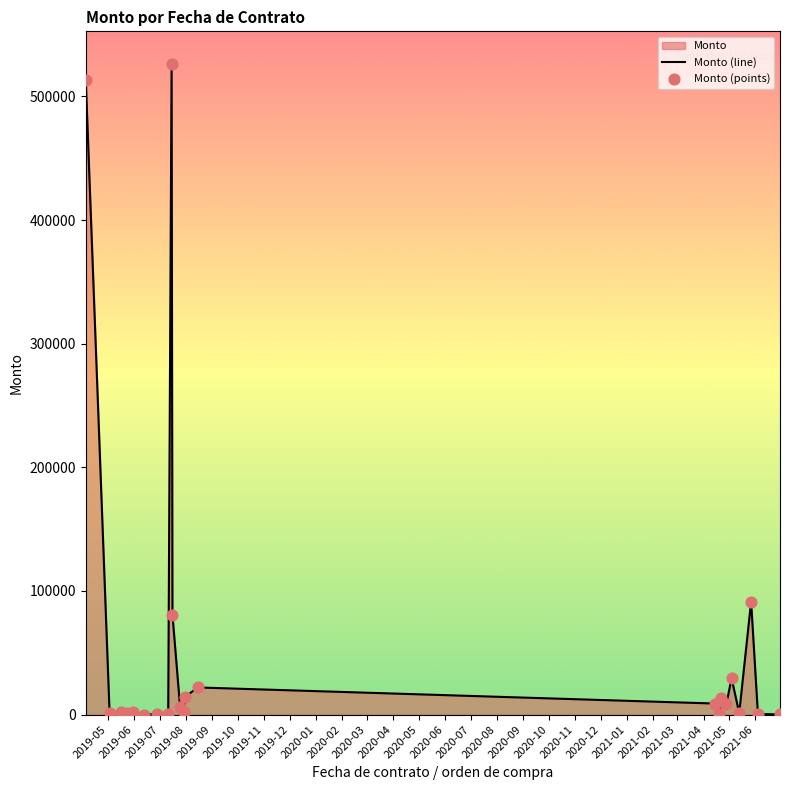

Which series has the largest Y range (max minus min)?

Monto (line)